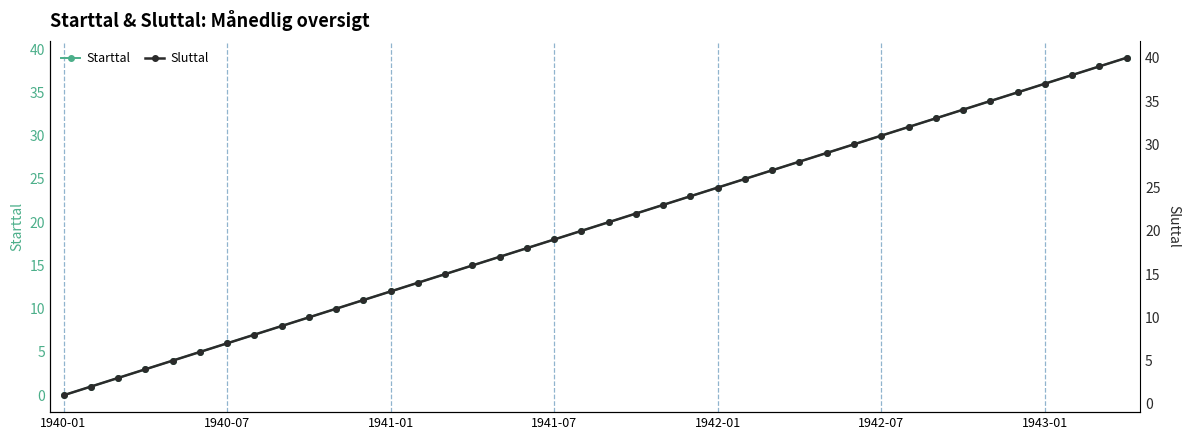

How many lines are shown in the chart?

2